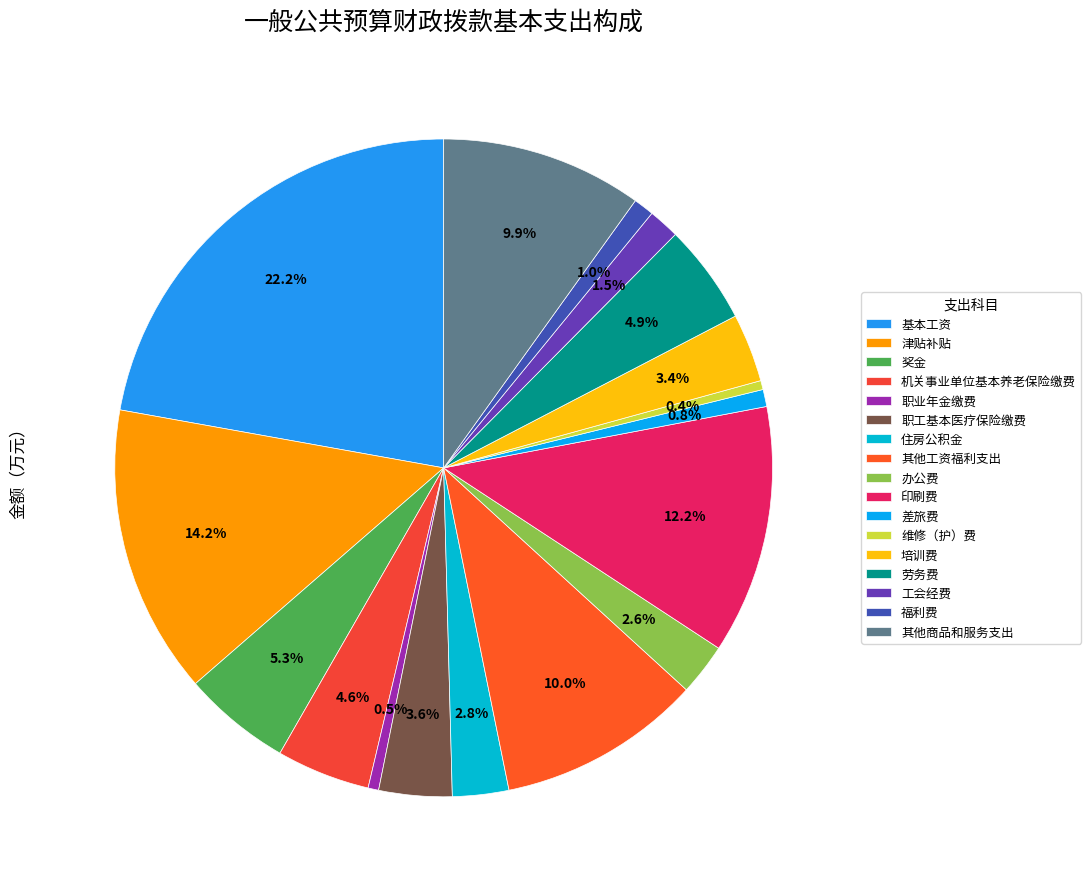

To the nearest percent, what is the difference between the 差旅费 and 奖金 slice percentages?

4%